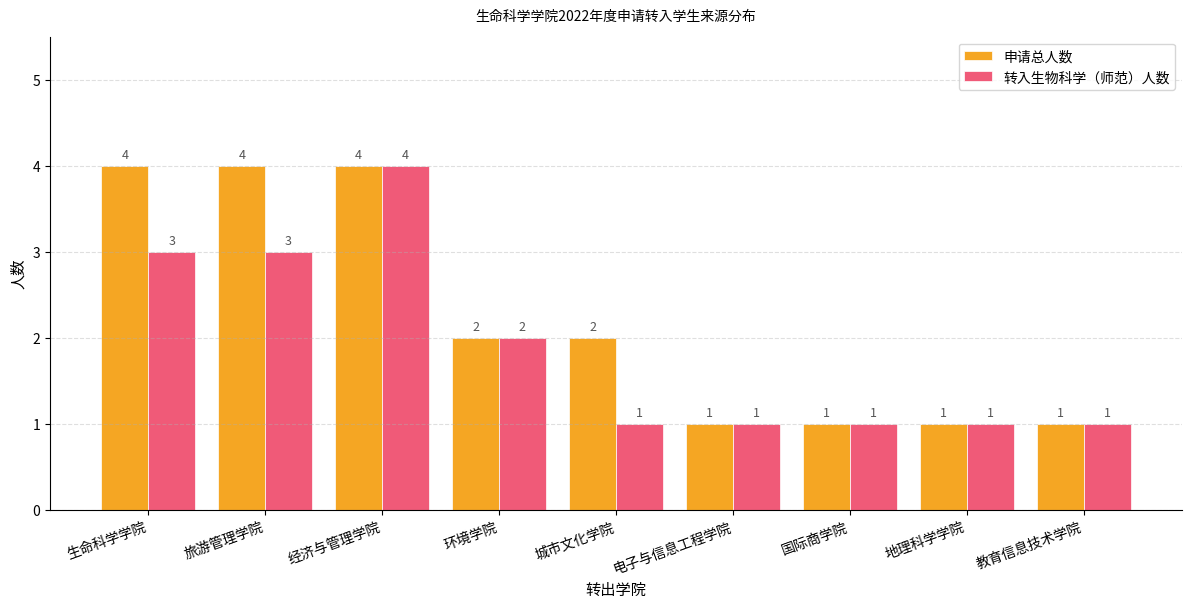

Between 城市文化学院 and 电子与信息工程学院, which series saw the biggest shift?

申请总人数